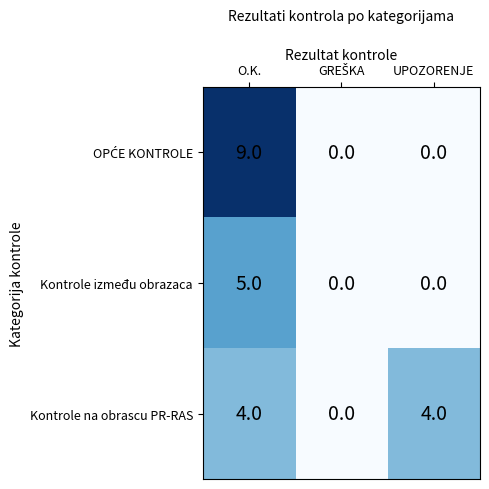

How many categories are shown in the chart?

3